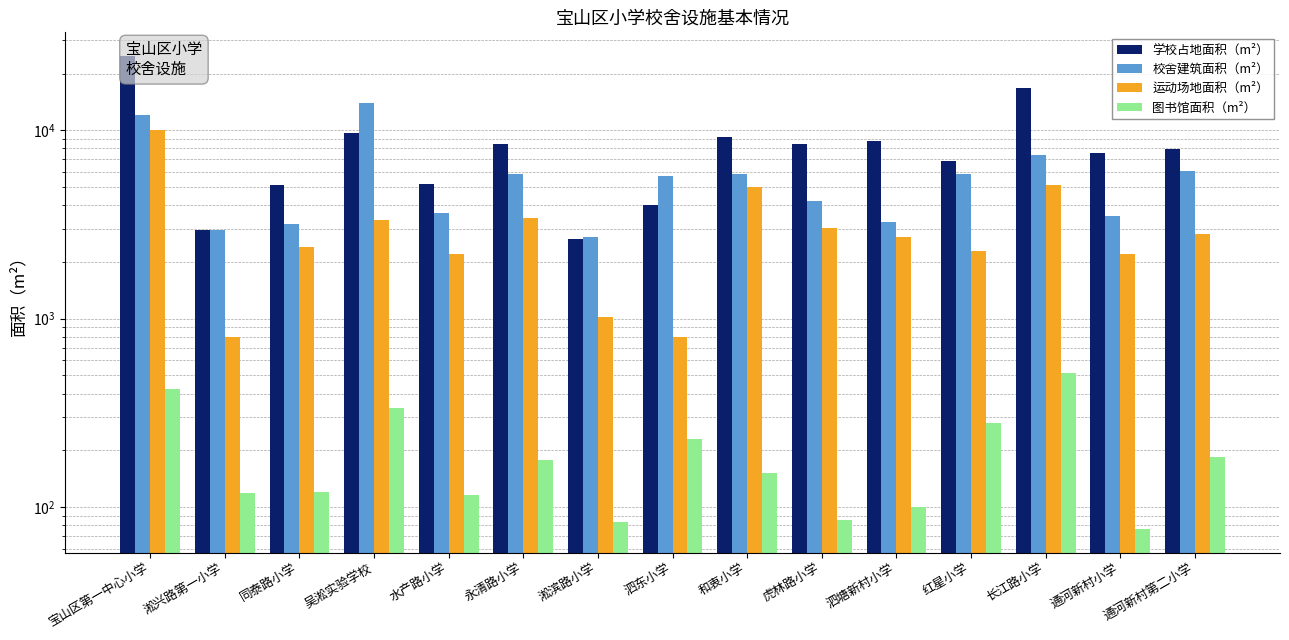

At how many categories does at least one series exceed 10792?

3